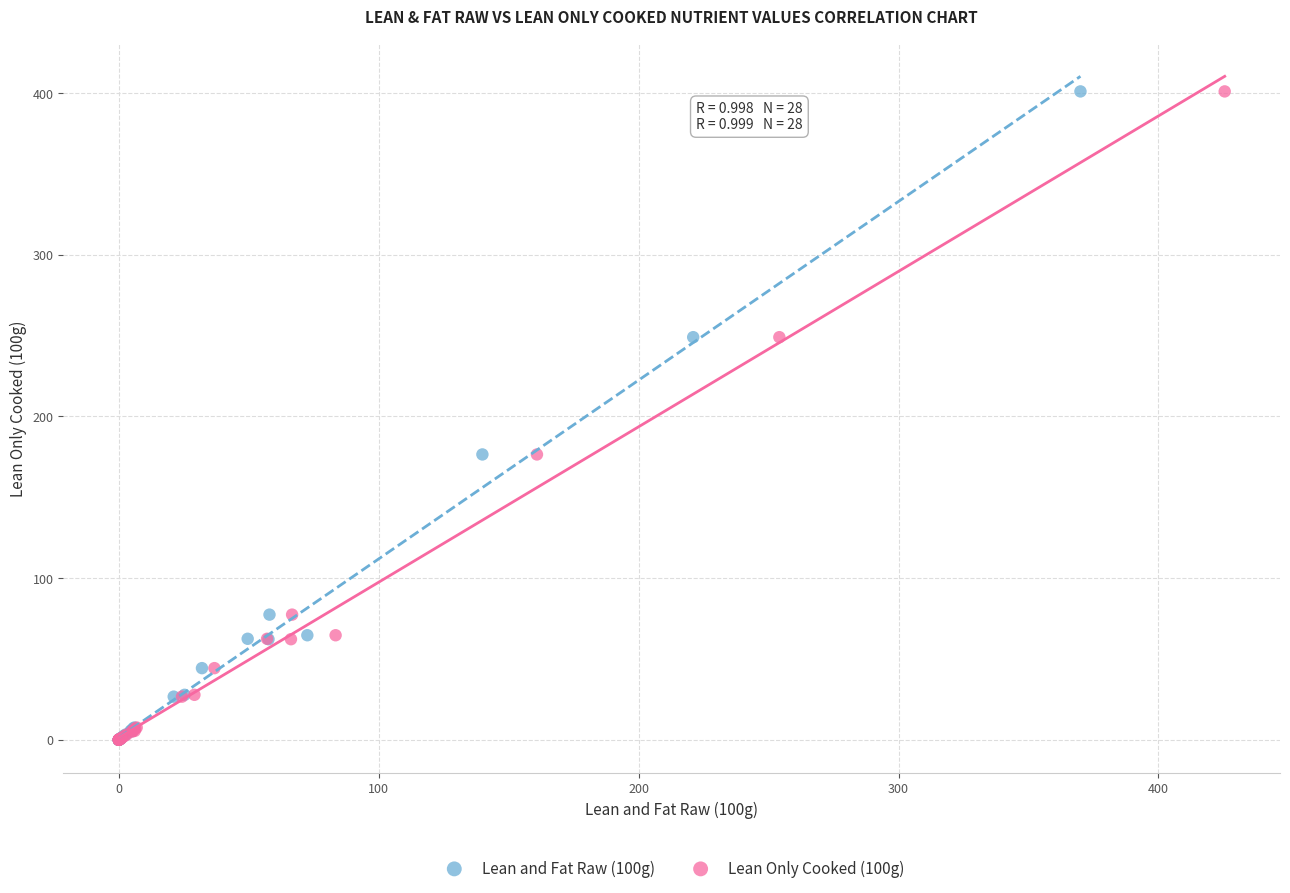

What are all the series names shown in the legend?

Lean and Fat Raw (100g), Lean Only Cooked (100g)